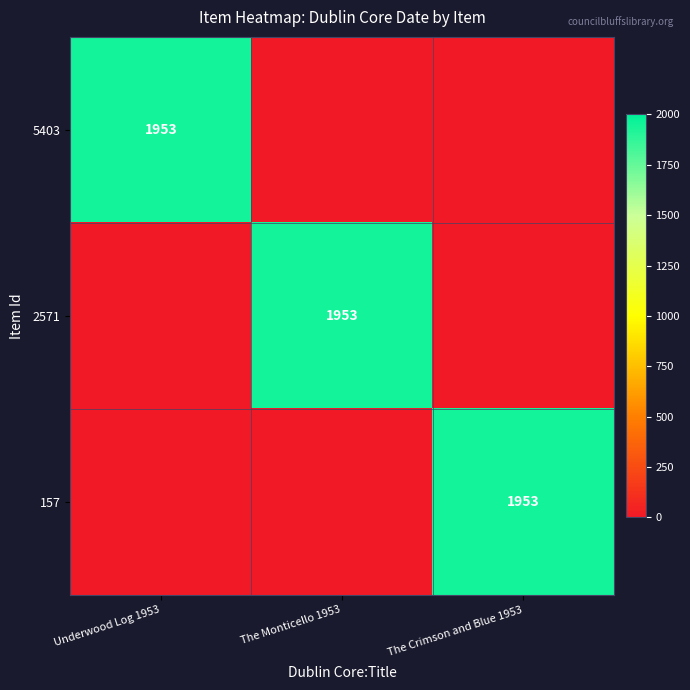

True or false: 5403 has a value of 1953 at Underwood Log 1953.

True